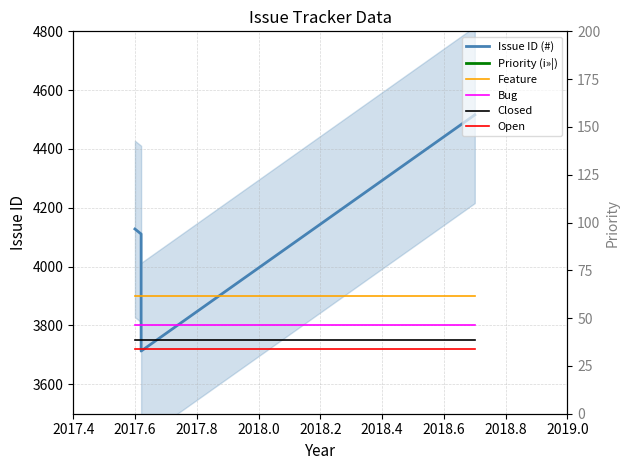

Which series has the largest total across all categories?

Issue ID (#)